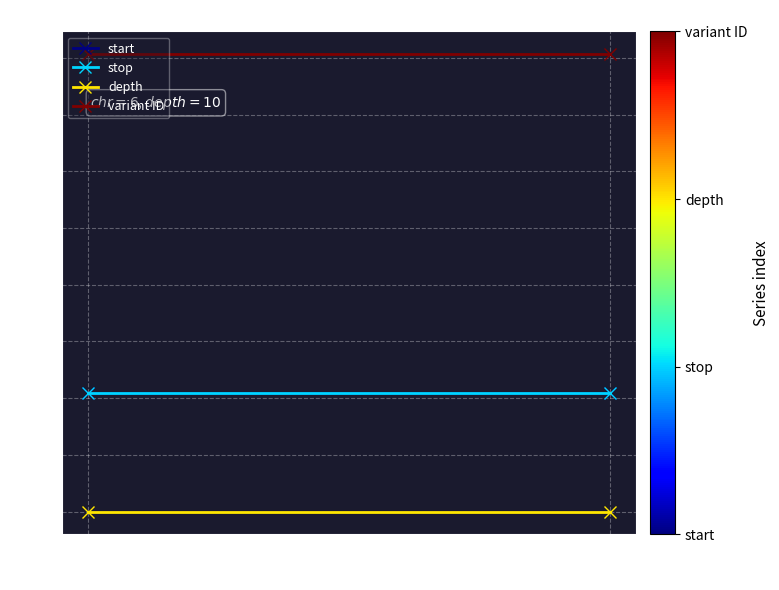

At which category is the sum across all series the highest?

possibly homozygous (403182843)